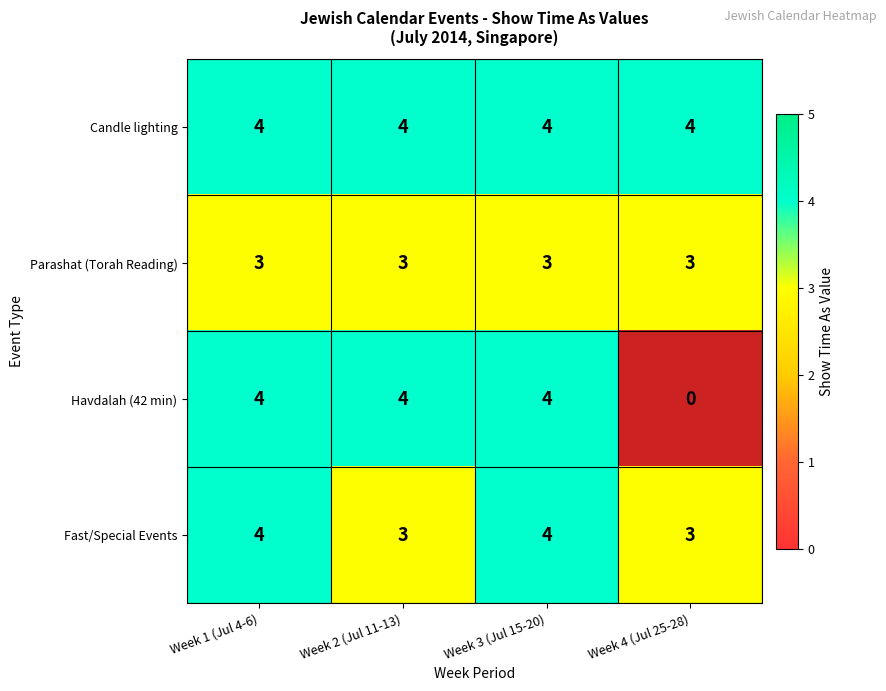

Between Week 2 (Jul 11-13) and Week 3 (Jul 15-20), which series saw the biggest shift?

Fast/Special Events